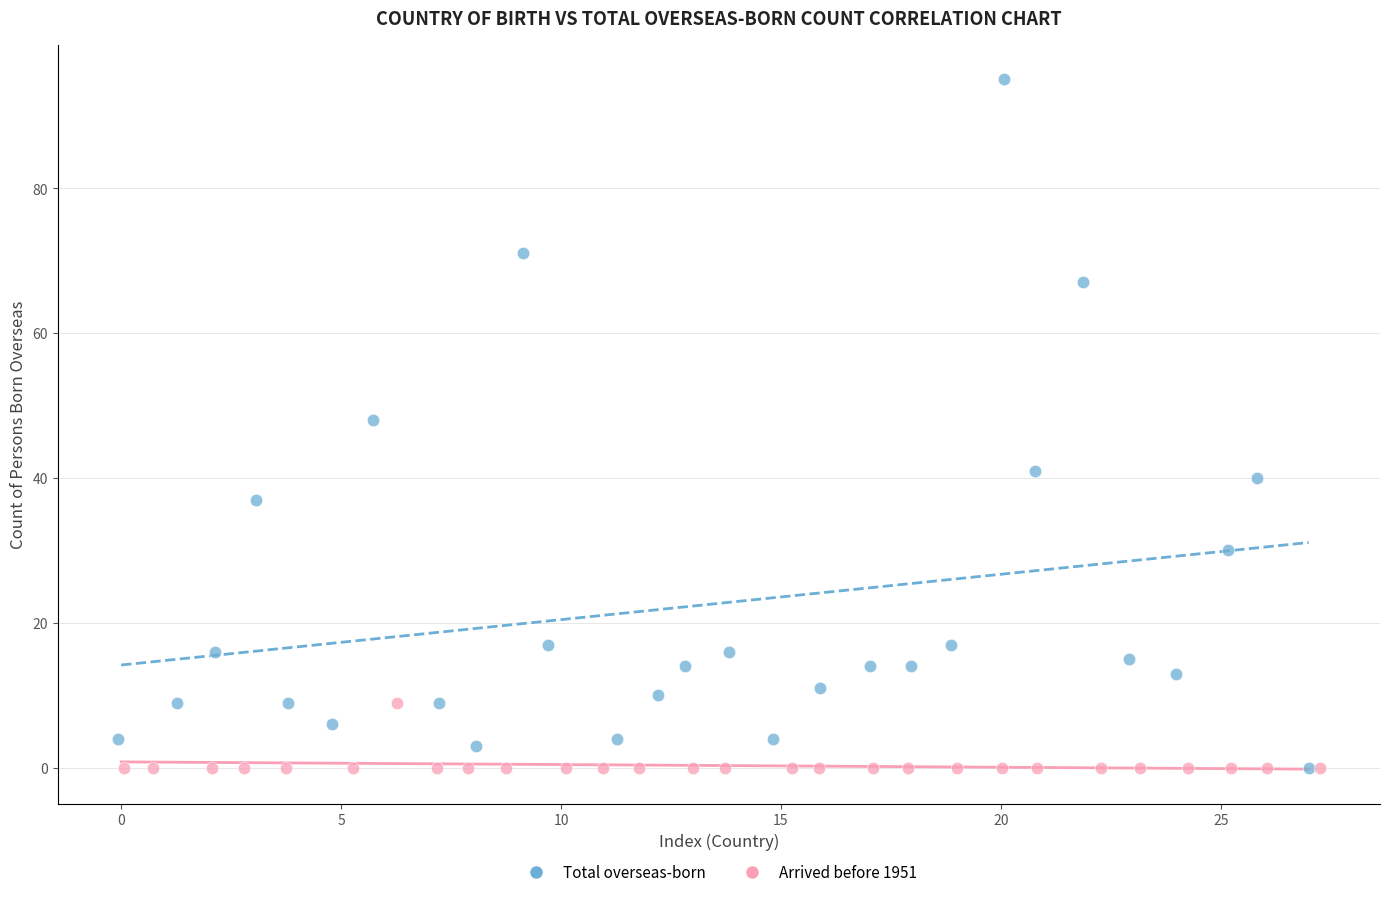

Which series reaches the maximum Y coordinate?

Total overseas-born